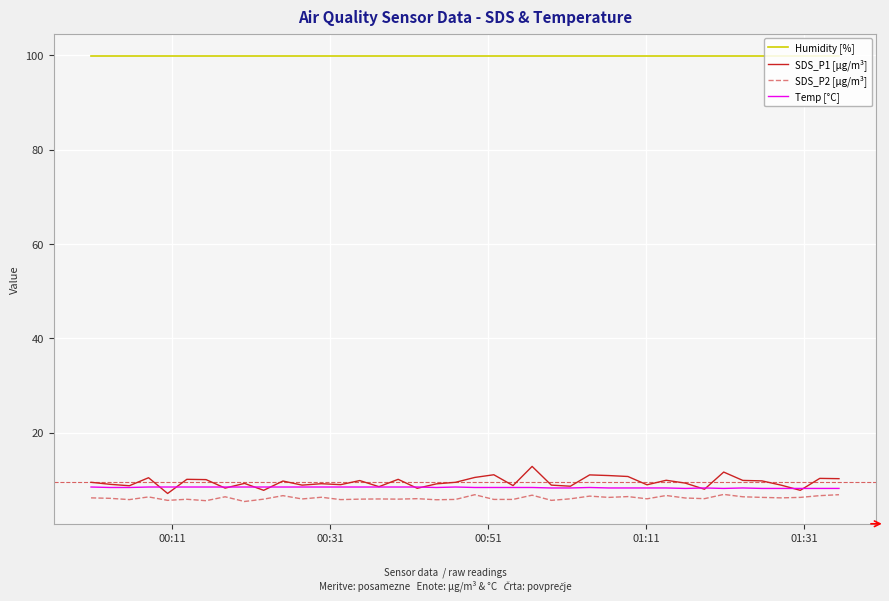

True or false: SDS_P1 [µg/m³] and Humidity [%] cross at least once.

False